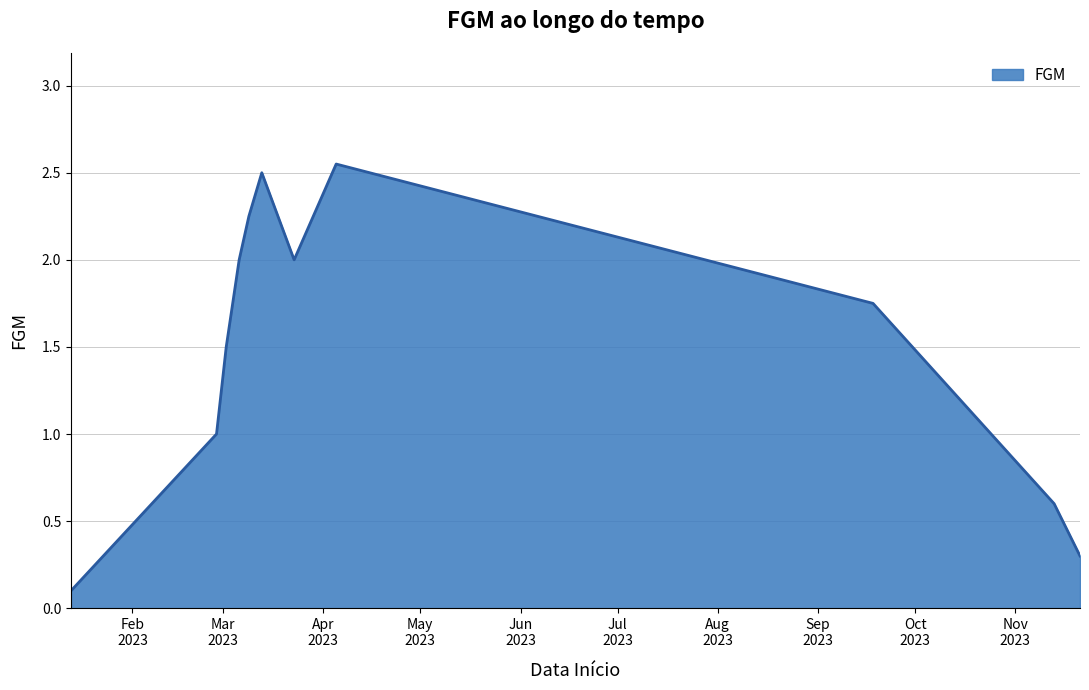

How many lines are shown in the chart?

1